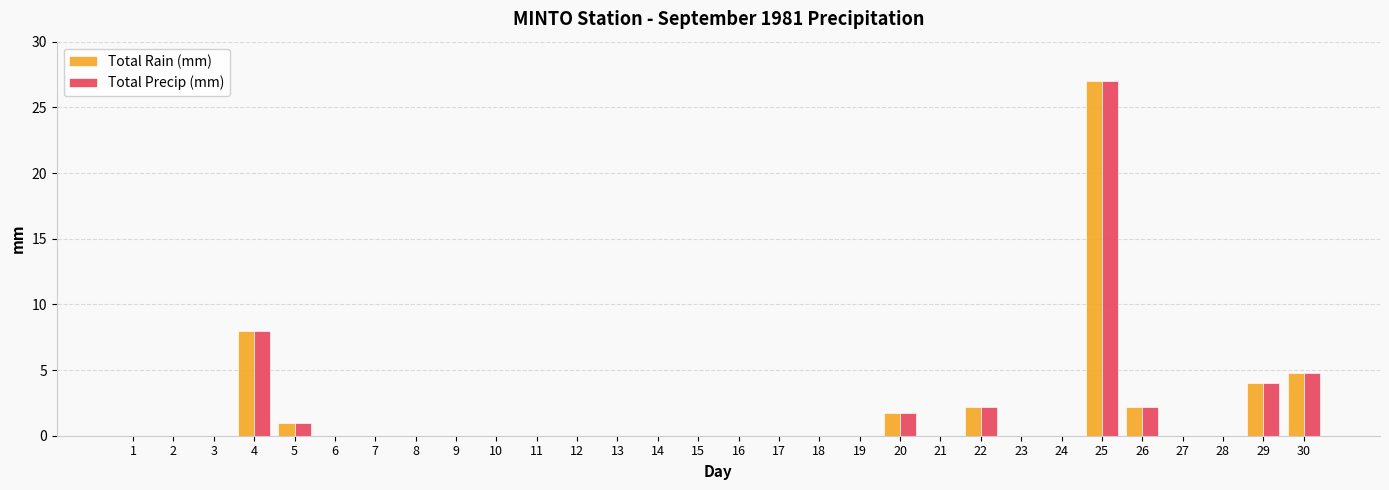

Reading left to right, transcribe all the data shown in this chart.

Total Rain (mm): 1=0.0	2=0.0	3=0.0	4=8.0	5=1.0	6=0.0	7=0.0	8=0.0	9=0.0	10=0.0	11=0.0	12=0.0	13=0.0	14=0.0	15=0.0	16=0.0	17=0.0	18=0.0	19=0.0	20=1.7	21=0.0	22=2.2	23=0.0	24=0.0	25=27.0	26=2.2	27=0.0	28=0.0	29=4.0	30=4.8
Total Precip (mm): 1=0.0	2=0.0	3=0.0	4=8.0	5=1.0	6=0.0	7=0.0	8=0.0	9=0.0	10=0.0	11=0.0	12=0.0	13=0.0	14=0.0	15=0.0	16=0.0	17=0.0	18=0.0	19=0.0	20=1.7	21=0.0	22=2.2	23=0.0	24=0.0	25=27.0	26=2.2	27=0.0	28=0.0	29=4.0	30=4.8